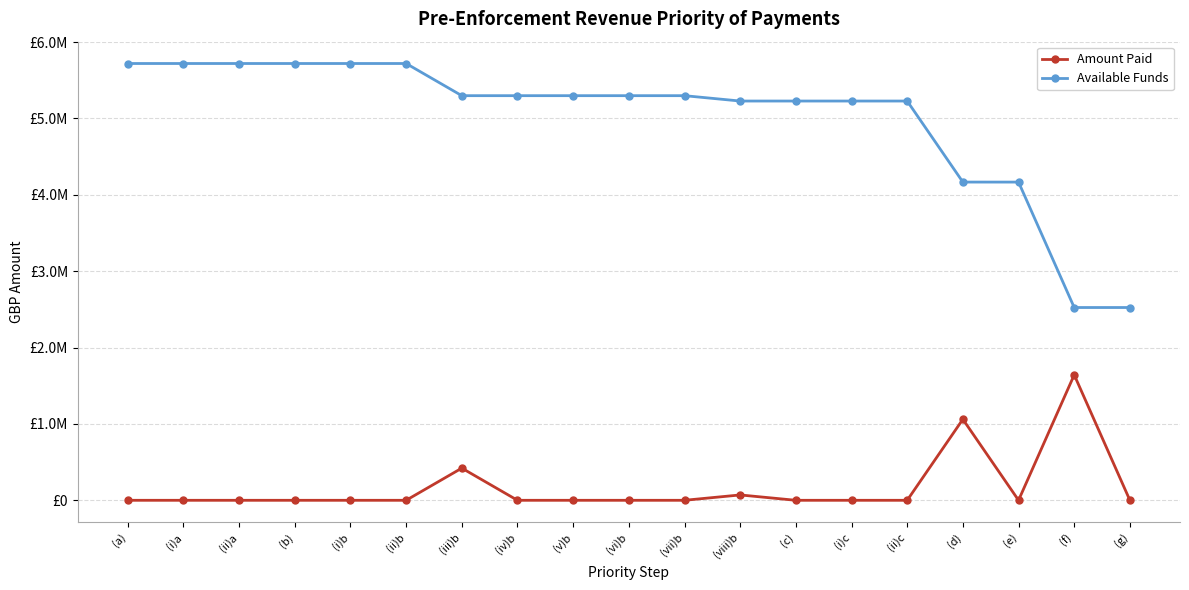

Is the value of Amount Paid at (v)b greater than the value of Available Funds at (i)b?

No